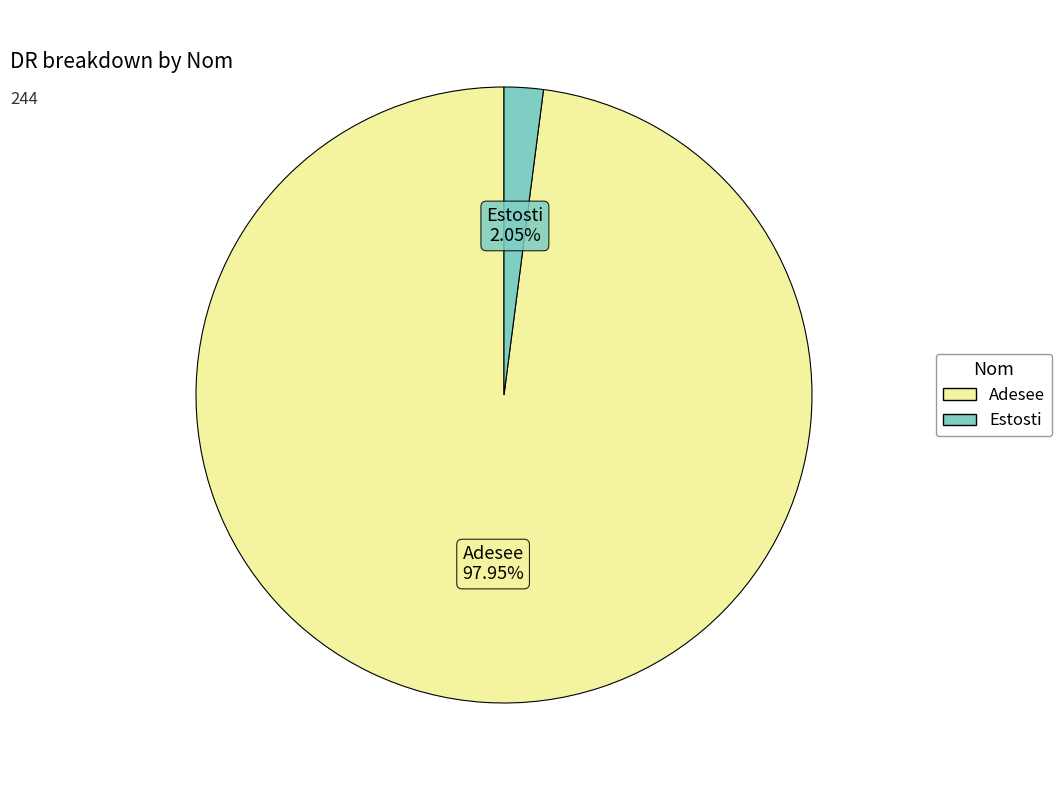

Which has a higher value, Adesee or Estosti?

Adesee